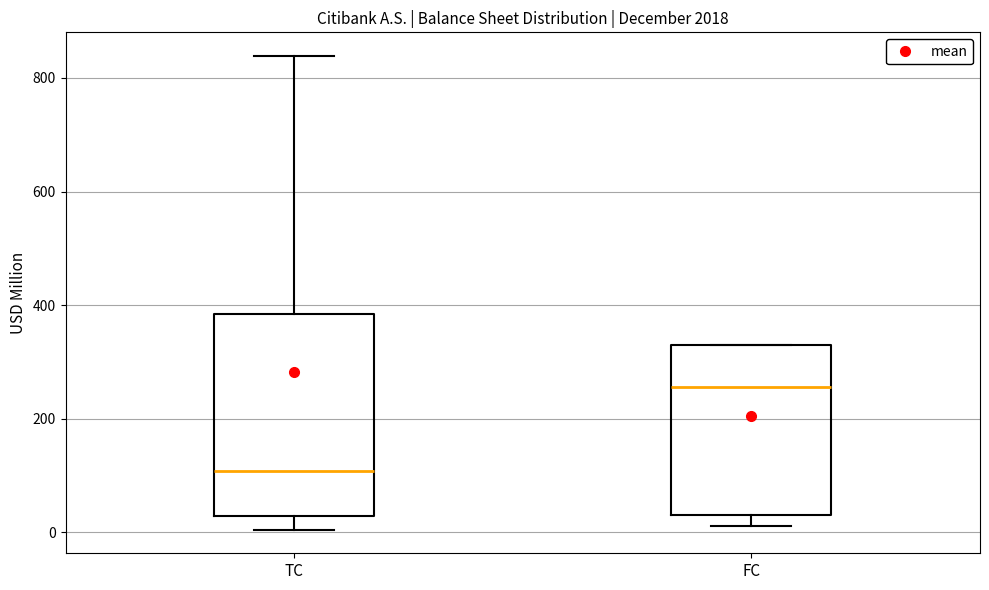

Reading left to right, read every box against the y-axis: the position of its median line, the range the box covers, and the ends of its whiskers. The values are not printed on the chart, so give them approximately, as read against the axis.

TC: median 100, box 20 to 380, whiskers 0 to 840
FC: median 260, box 20 to 340, whiskers 20 (just below the box's lower edge) to 340